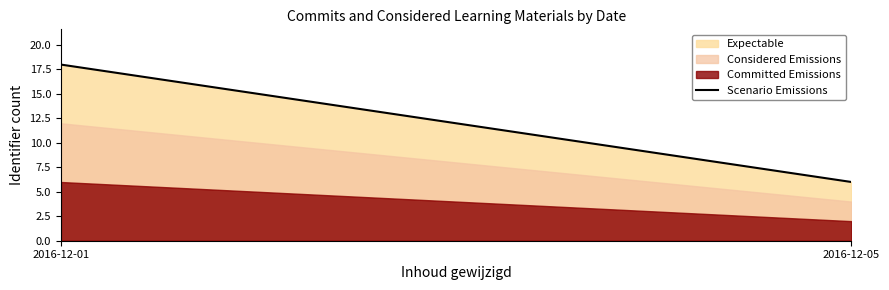

Reading left to right, what are all the values shown in this chart?

18	6